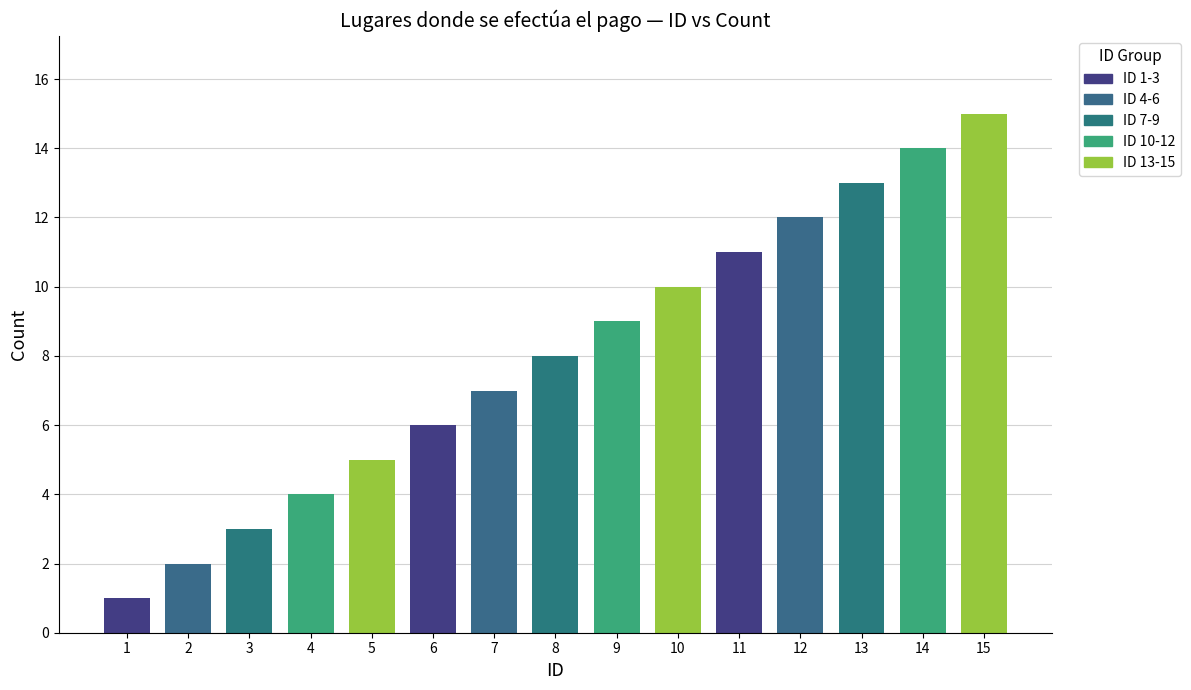

Which has a higher value, 2 or 5?

5